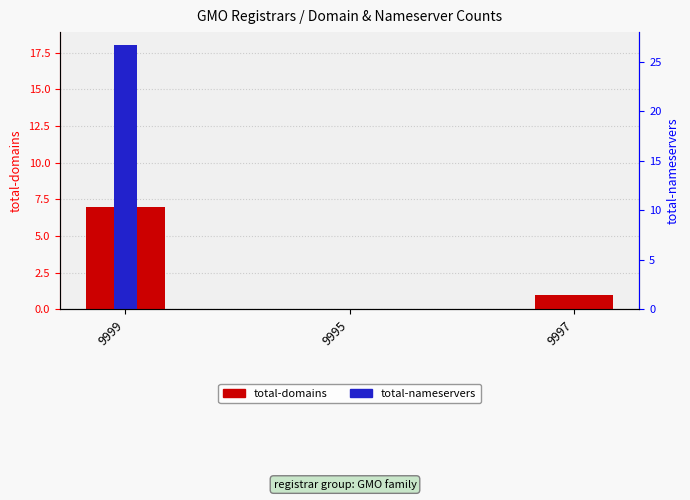

How many groups of bars are there?

3